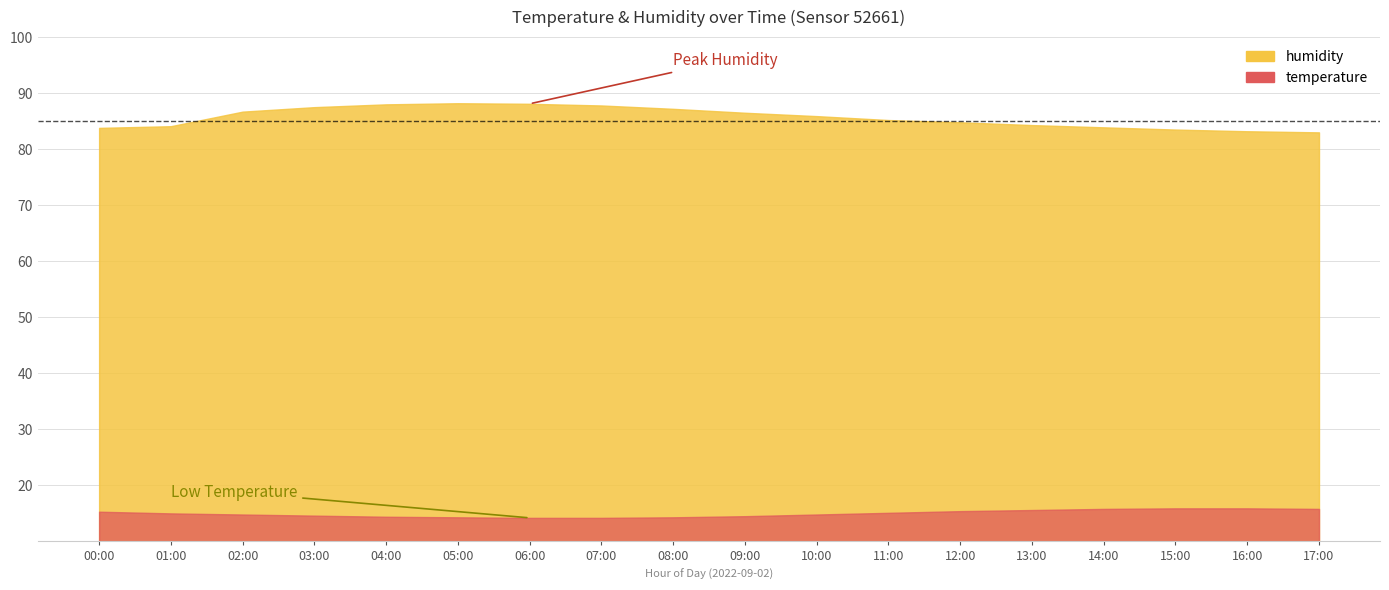

Reading left to right, extract all data points from this chart.

humidity: 83.8	84.1	86.7	87.5	88.0	88.2	88.1	87.8	87.2	86.5	85.9	85.2	84.8	84.3	83.9	83.5	83.2	83.0
temperature: 15.3	15.0	14.8	14.6	14.4	14.3	14.2	14.2	14.3	14.5	14.8	15.1	15.4	15.6	15.8	15.9	15.9	15.8